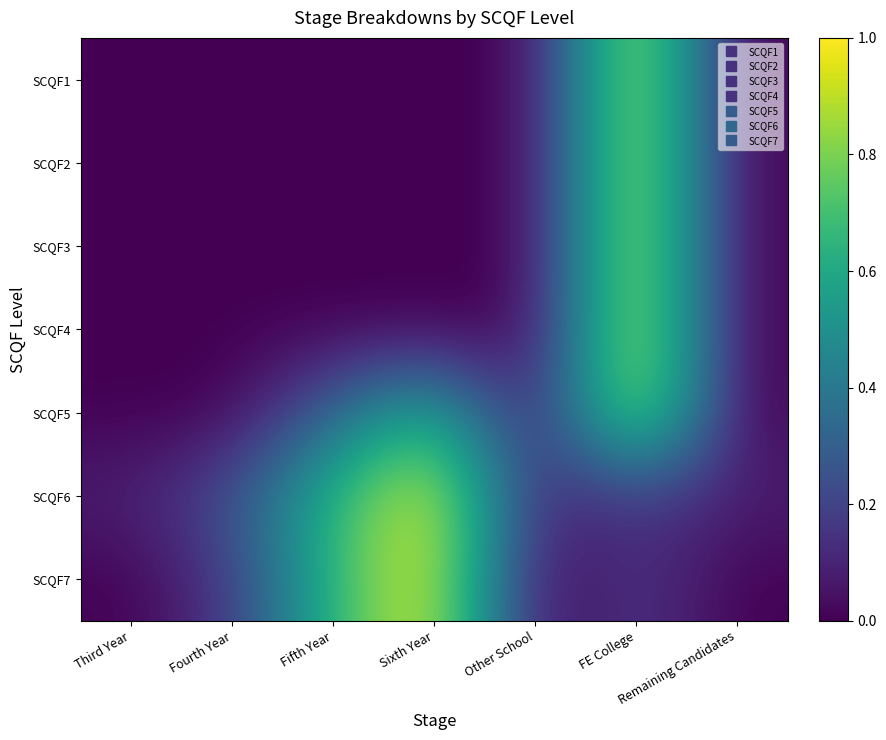

Which label corresponds to the largest value in the chart?

FE College